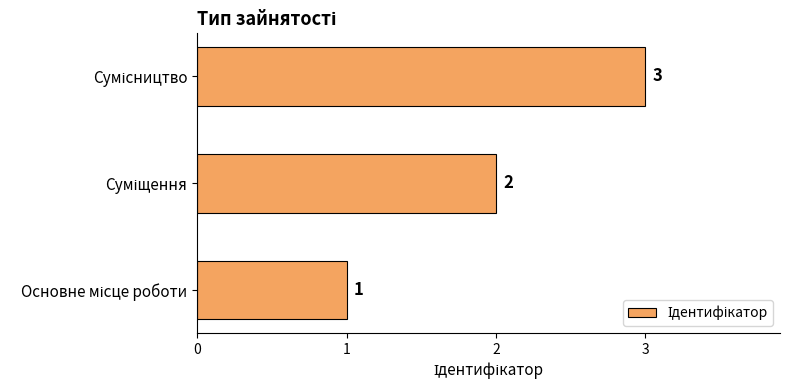

What is the maximum value shown in the chart?

3